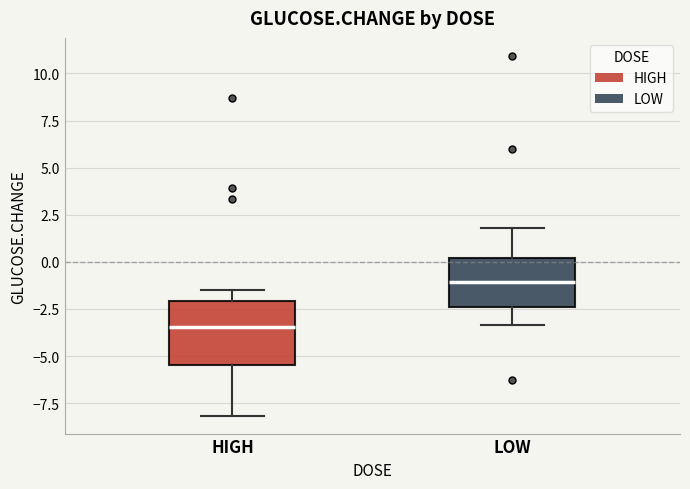

Which box is the tallest, from its lower edge to its upper edge?

HIGH